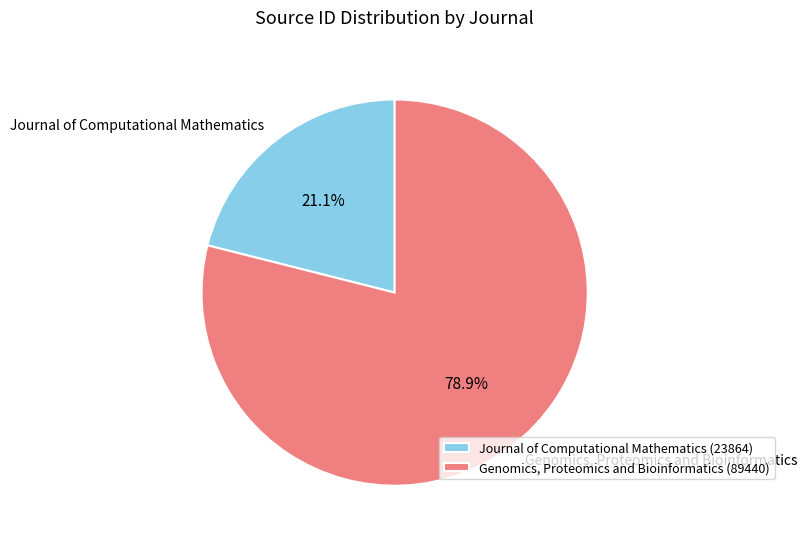

True or false: Journal of Computational Mathematics accounts for 21% of the total.

True